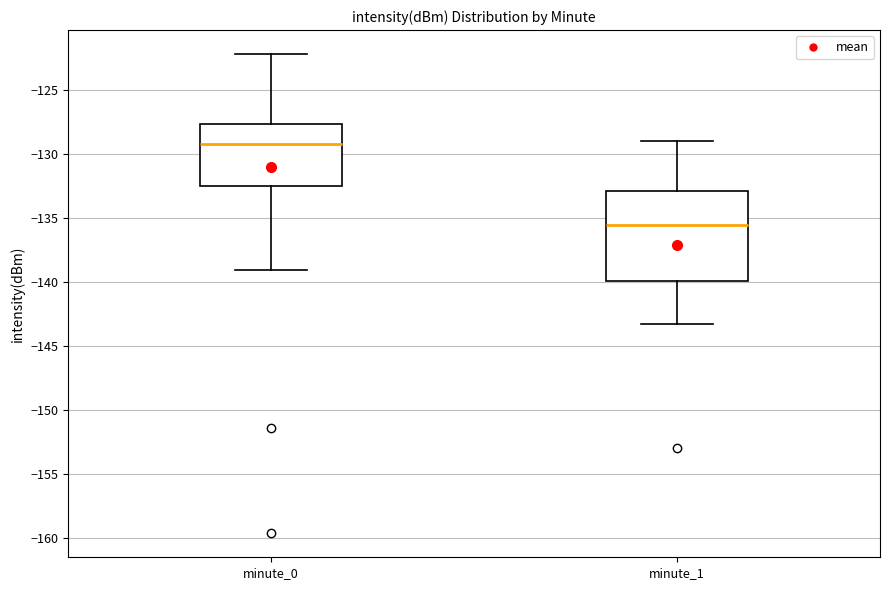

Which box's median line is the lowest?

minute_1